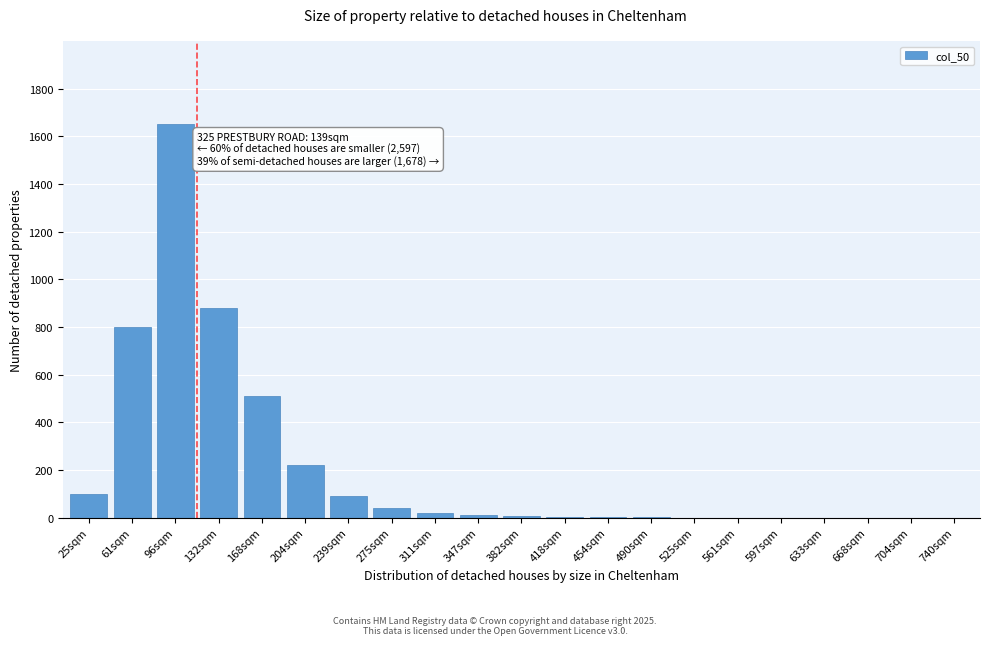

True or false: the data shows 1650 at 96sqm.

True